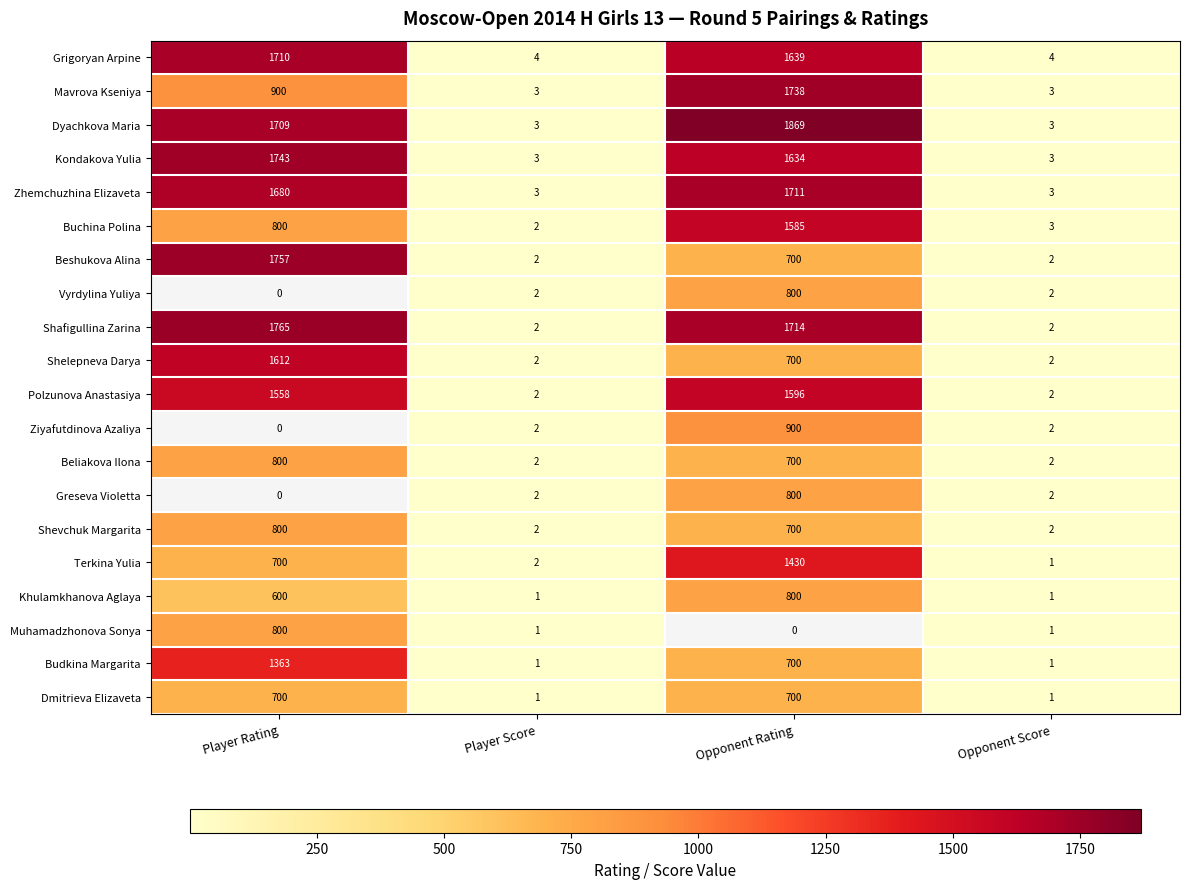

Read the Budkina Margarita value at Player Rating, to the nearest 100.

1400